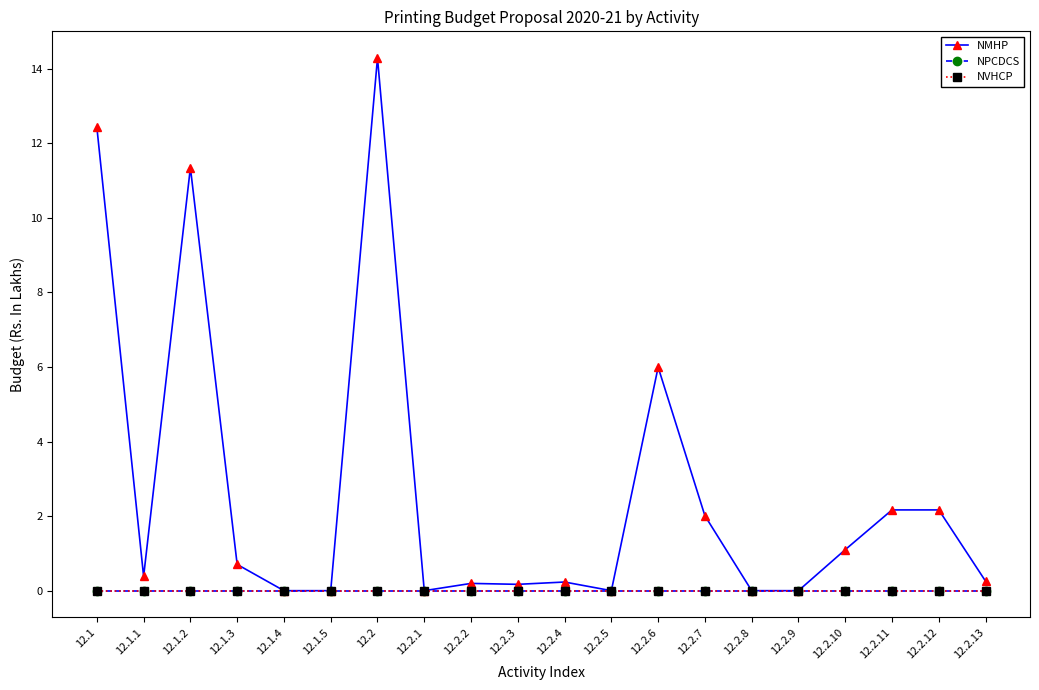

Is this an area chart (filled region under the line)?

No